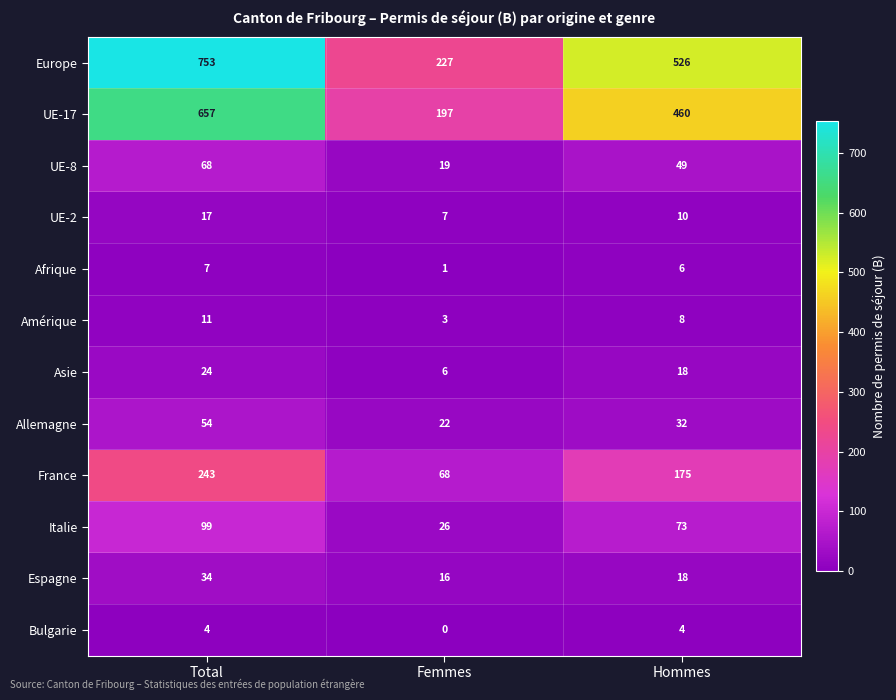

Which label corresponds to the largest value in the chart?

Total